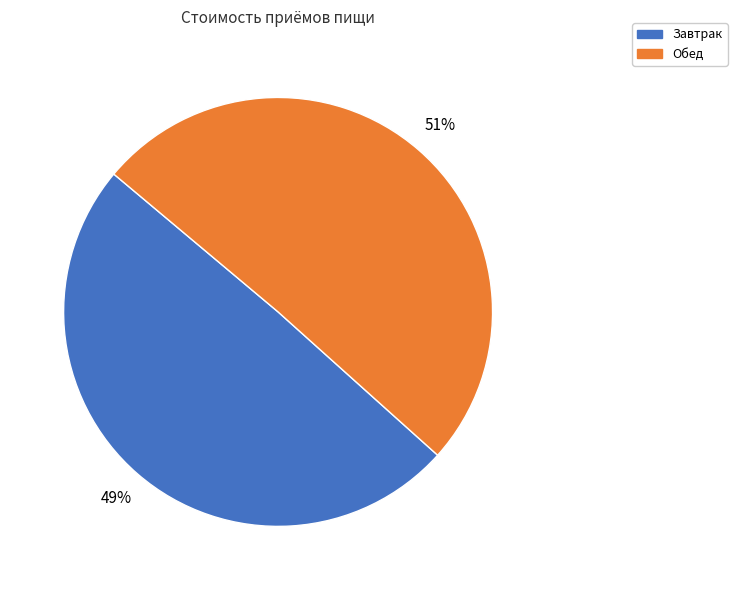

How many segments does this pie chart have?

2